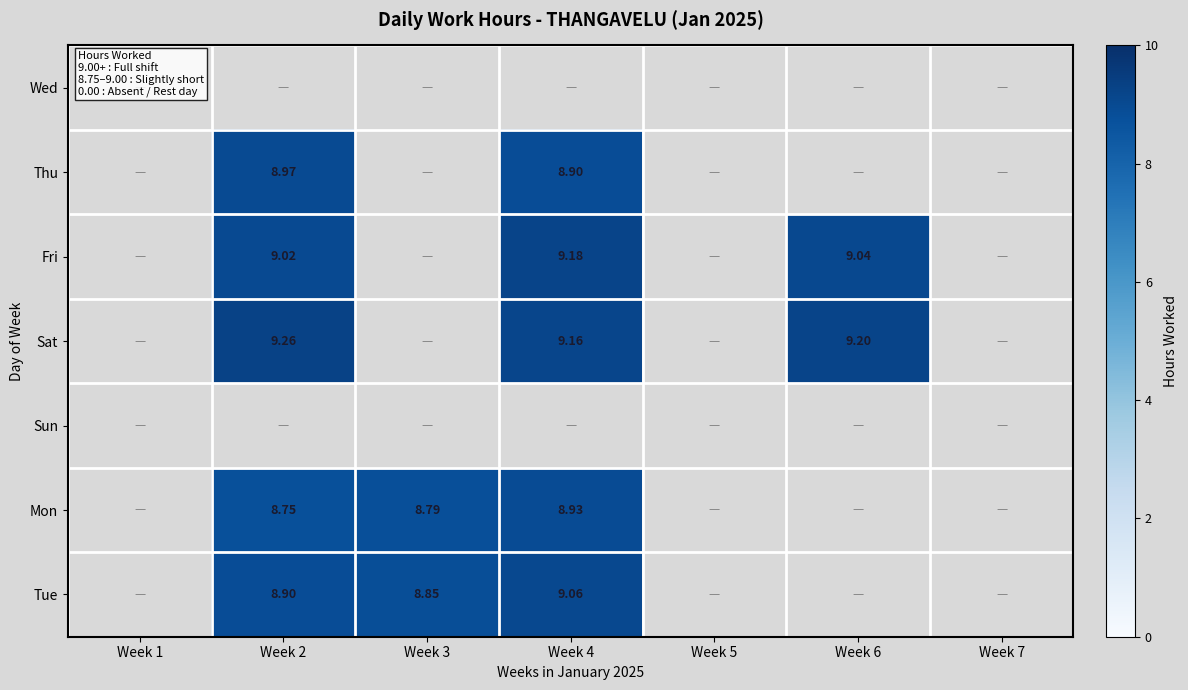

At which category is the sum across all series the highest?

Week 4